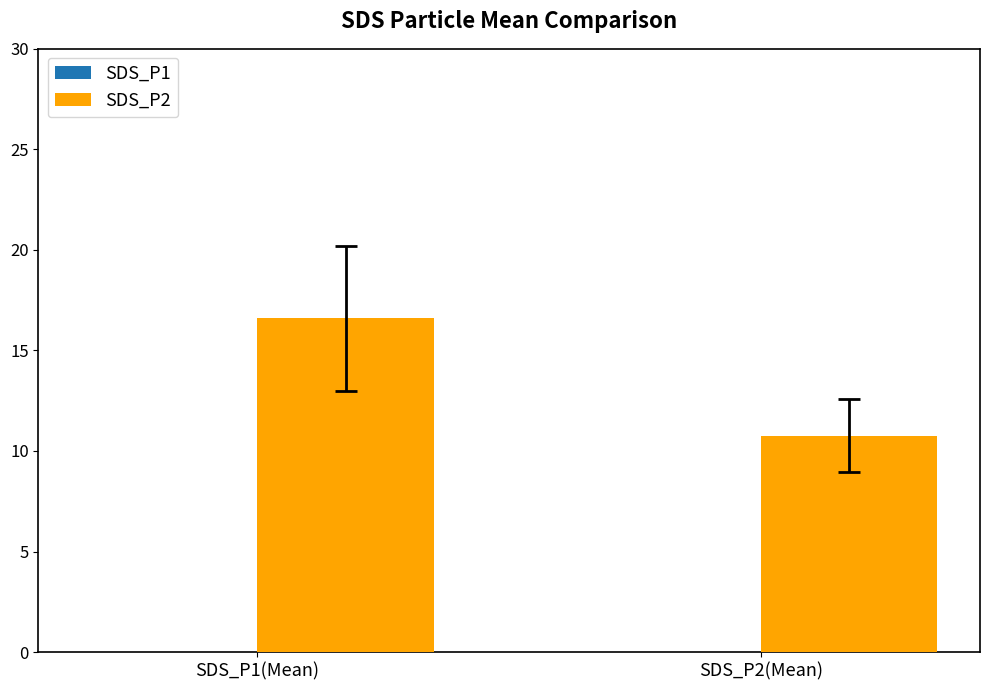

True or false: SDS_P2 has a value of 10.8 at SDS_P2(Mean).

True